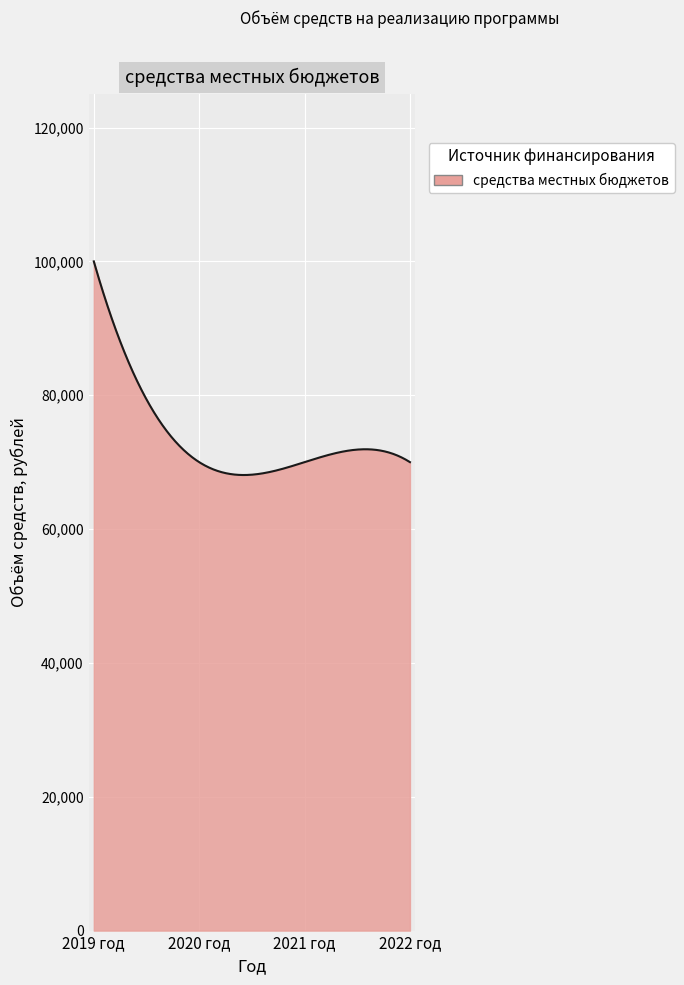

What is the greatest value displayed?

100000.0